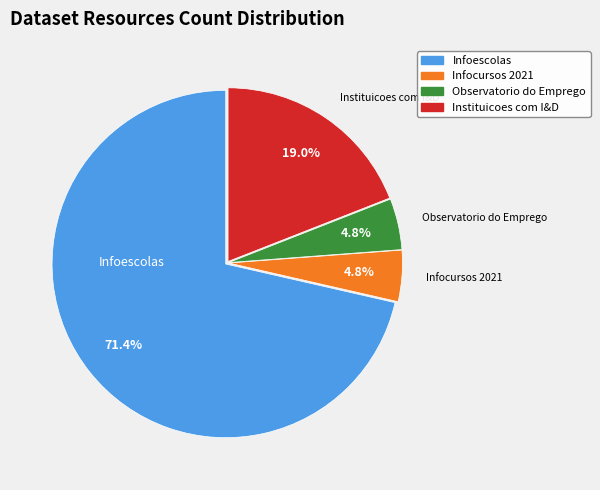

How many slices are in this pie chart?

4